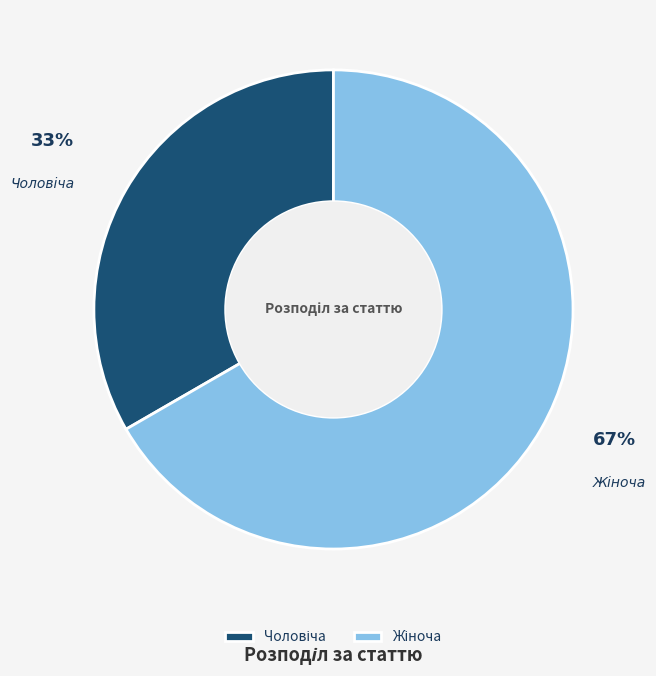

Is there any slice that represents more than half of the pie?

Yes